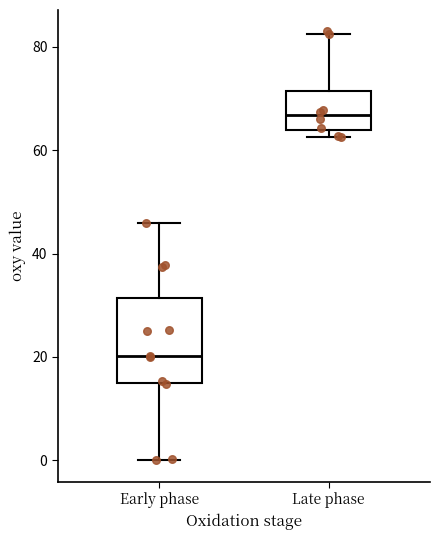

Reading left to right, read every box against the y-axis: the position of its median line, the range the box covers, and the ends of its whiskers. The values are not printed on the chart, so give them approximately, as read against the axis.

Early phase: median 20, box 16 to 32, whiskers 0 to 46
Late phase: median 66, box 64 to 72, whiskers 62 to 82